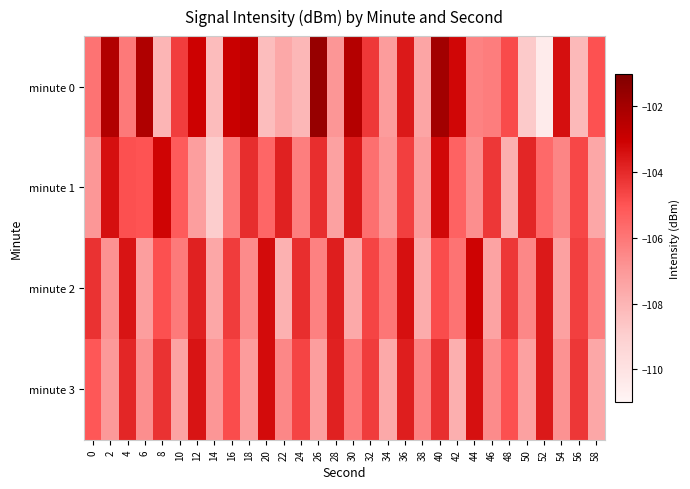

At which category is the sum across all series the highest?

40